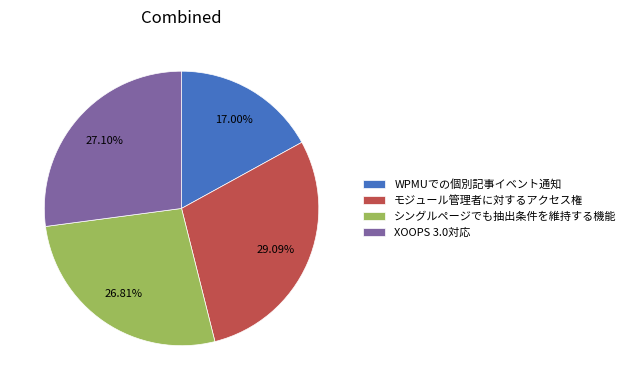

Which slice is the largest?

モジュール管理者に対するアクセス権